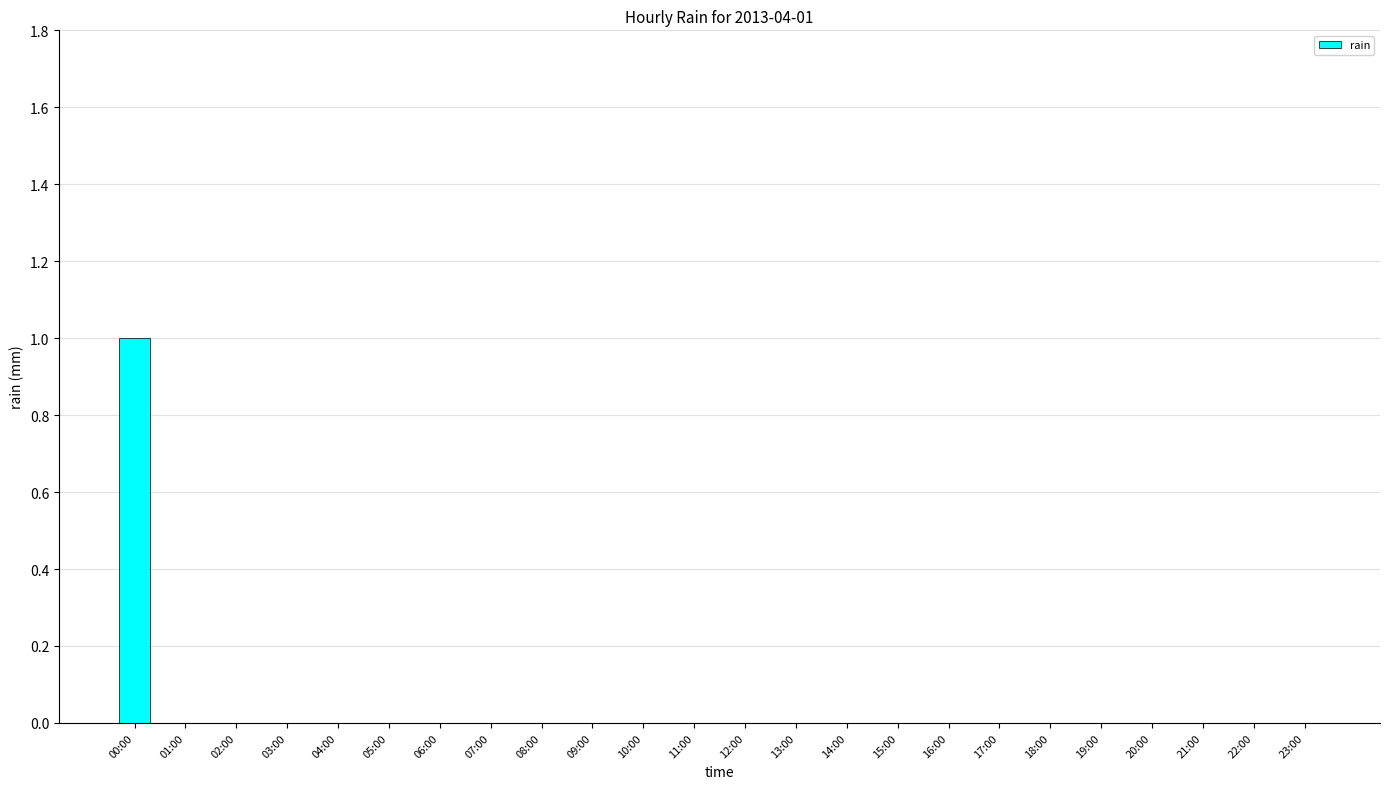

True or false: the data shows 1 at 15:00.

False